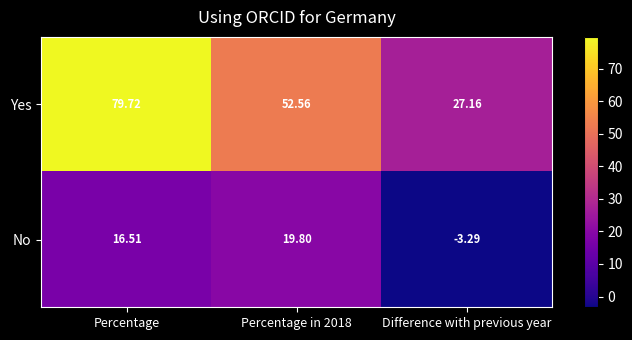

What is the difference between the highest and lowest values at Percentage in 2018?

32.8